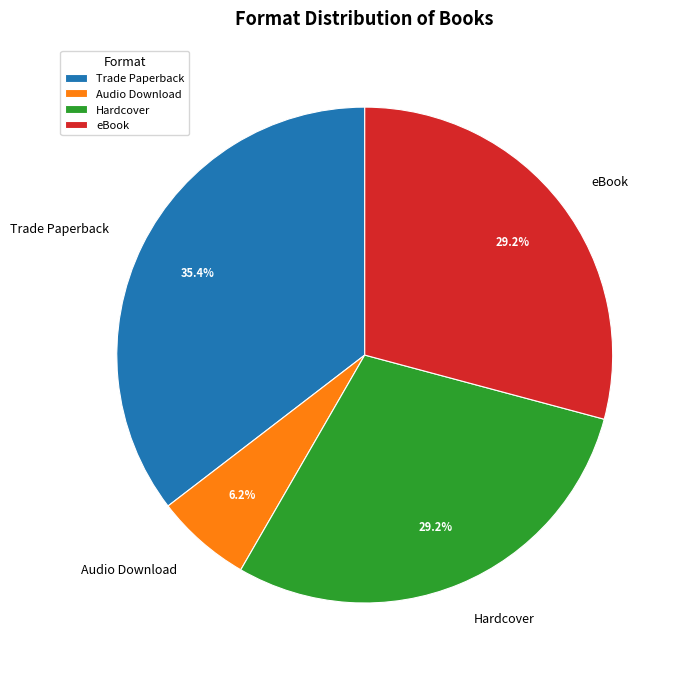

How many slices are in this pie chart?

4